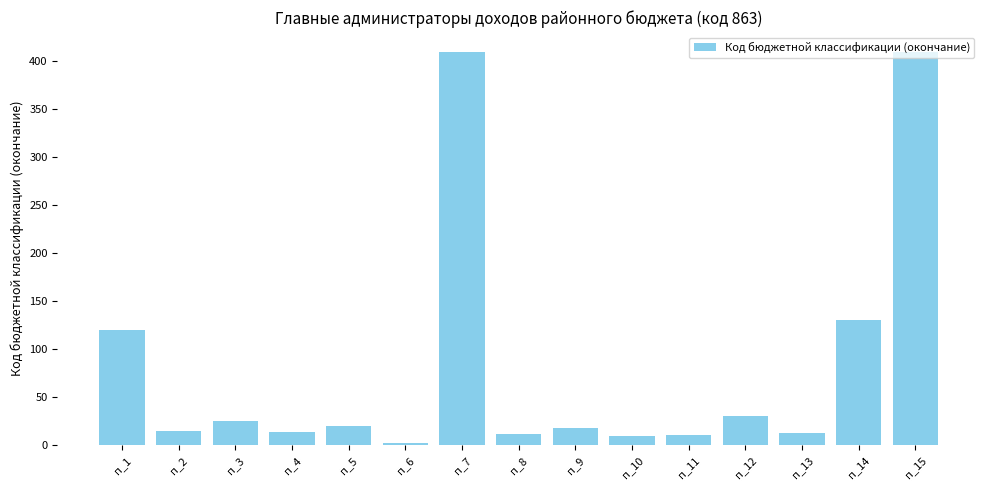

What is the maximum value shown in the chart?

410